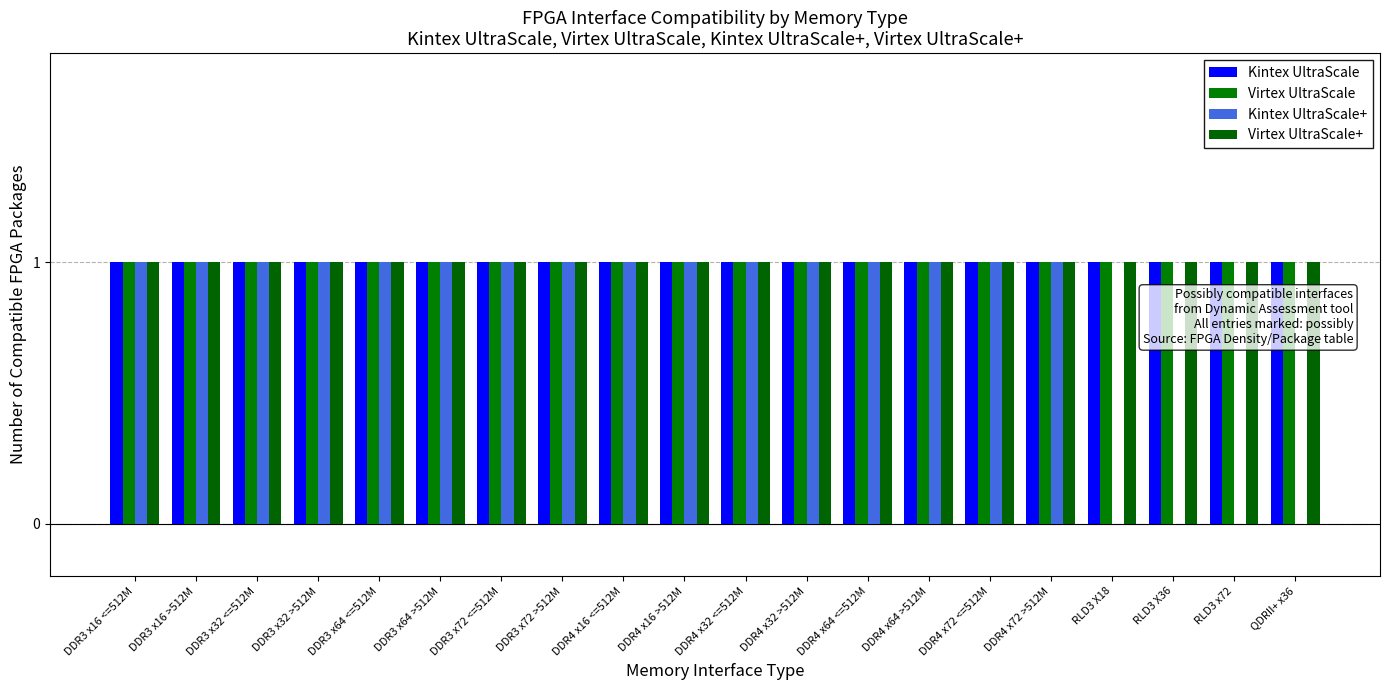

Reading right to left, list all the values displayed in this chart.

Kintex UltraScale: QDRII+ x36=1	RLD3 x72=1	RLD3 X36=1	RLD3 X18=1	DDR4 x72 >512M=1	DDR4 x72 <=512M=1	DDR4 x64 >512M=1	DDR4 x64 <=512M=1	DDR4 x32 >512M=1	DDR4 x32 <=512M=1	DDR4 x16 >512M=1	DDR4 x16 <=512M=1	DDR3 x72 >512M=1	DDR3 x72 <=512M=1	DDR3 x64 >512M=1	DDR3 x64 <=512M=1	DDR3 x32 >512M=1	DDR3 x32 <=512M=1	DDR3 x16 >512M=1	DDR3 x16 <=512M=1
Virtex UltraScale: QDRII+ x36=1	RLD3 x72=1	RLD3 X36=1	RLD3 X18=1	DDR4 x72 >512M=1	DDR4 x72 <=512M=1	DDR4 x64 >512M=1	DDR4 x64 <=512M=1	DDR4 x32 >512M=1	DDR4 x32 <=512M=1	DDR4 x16 >512M=1	DDR4 x16 <=512M=1	DDR3 x72 >512M=1	DDR3 x72 <=512M=1	DDR3 x64 >512M=1	DDR3 x64 <=512M=1	DDR3 x32 >512M=1	DDR3 x32 <=512M=1	DDR3 x16 >512M=1	DDR3 x16 <=512M=1
Kintex UltraScale+: QDRII+ x36=0	RLD3 x72=0	RLD3 X36=0	RLD3 X18=0	DDR4 x72 >512M=1	DDR4 x72 <=512M=1	DDR4 x64 >512M=1	DDR4 x64 <=512M=1	DDR4 x32 >512M=1	DDR4 x32 <=512M=1	DDR4 x16 >512M=1	DDR4 x16 <=512M=1	DDR3 x72 >512M=1	DDR3 x72 <=512M=1	DDR3 x64 >512M=1	DDR3 x64 <=512M=1	DDR3 x32 >512M=1	DDR3 x32 <=512M=1	DDR3 x16 >512M=1	DDR3 x16 <=512M=1
Virtex UltraScale+: QDRII+ x36=1	RLD3 x72=1	RLD3 X36=1	RLD3 X18=1	DDR4 x72 >512M=1	DDR4 x72 <=512M=1	DDR4 x64 >512M=1	DDR4 x64 <=512M=1	DDR4 x32 >512M=1	DDR4 x32 <=512M=1	DDR4 x16 >512M=1	DDR4 x16 <=512M=1	DDR3 x72 >512M=1	DDR3 x72 <=512M=1	DDR3 x64 >512M=1	DDR3 x64 <=512M=1	DDR3 x32 >512M=1	DDR3 x32 <=512M=1	DDR3 x16 >512M=1	DDR3 x16 <=512M=1